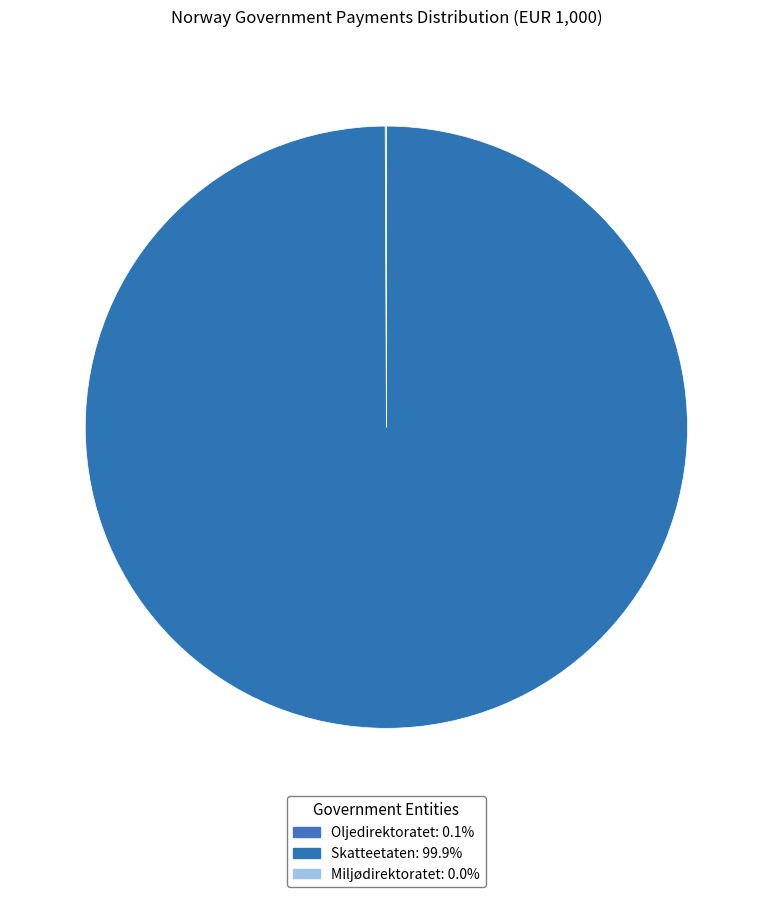

How many slices are in this pie chart?

3